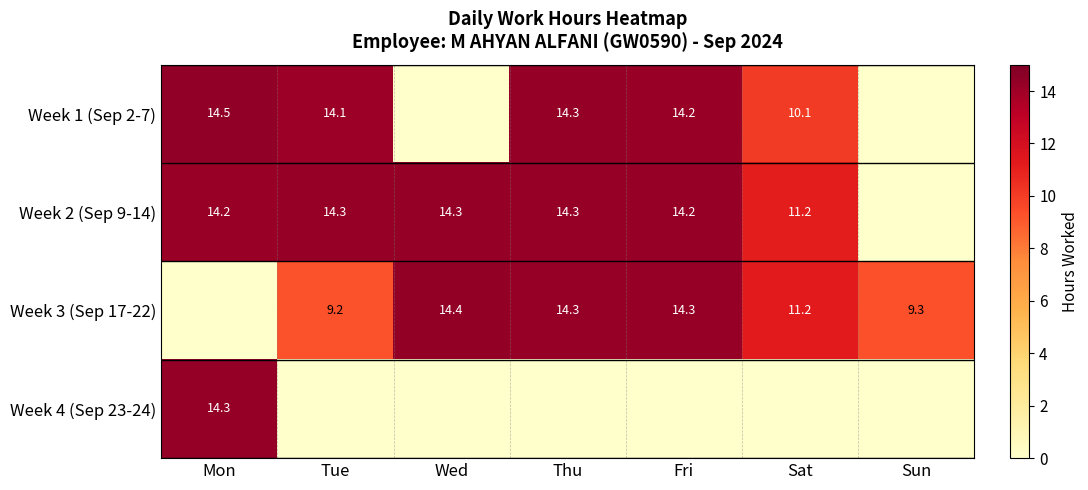

What is the total value across all series at Sat?

32.4